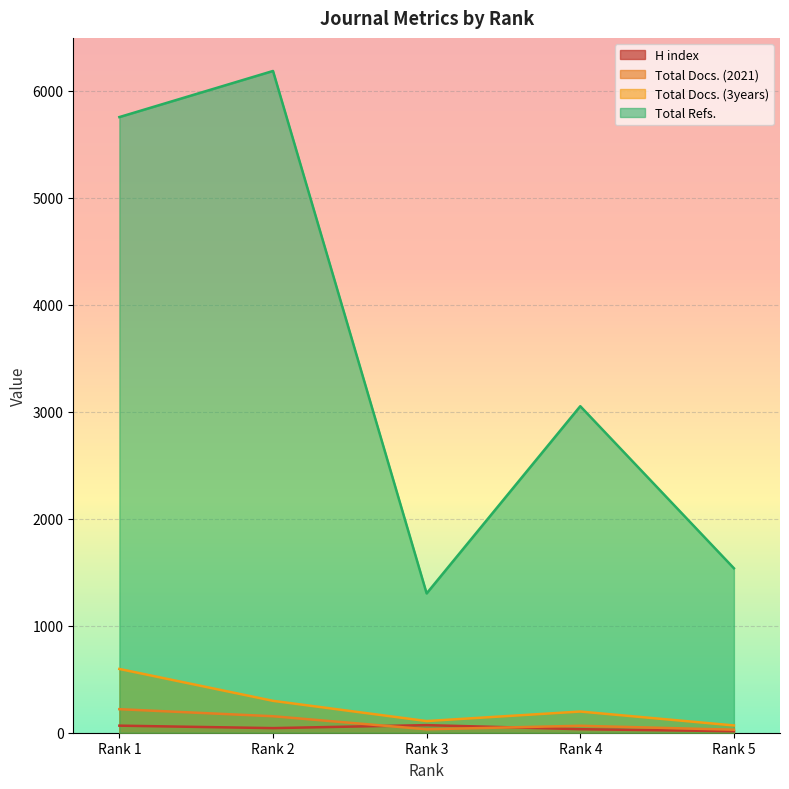

What is the value of the H index point at the 5th from the left?

14